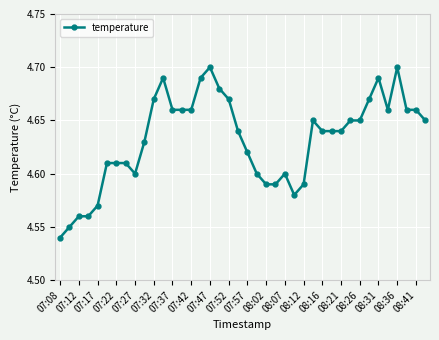

How many values are between 4 and 5?

40